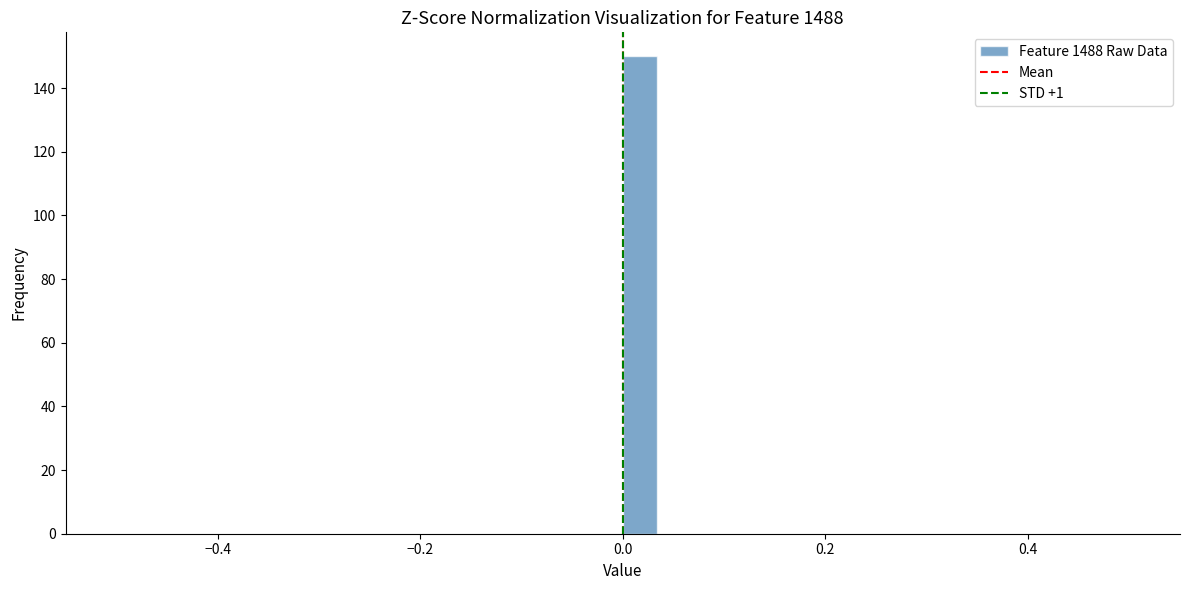

Read against the x-axis, roughly where is the centre of the tallest bar?

0.02